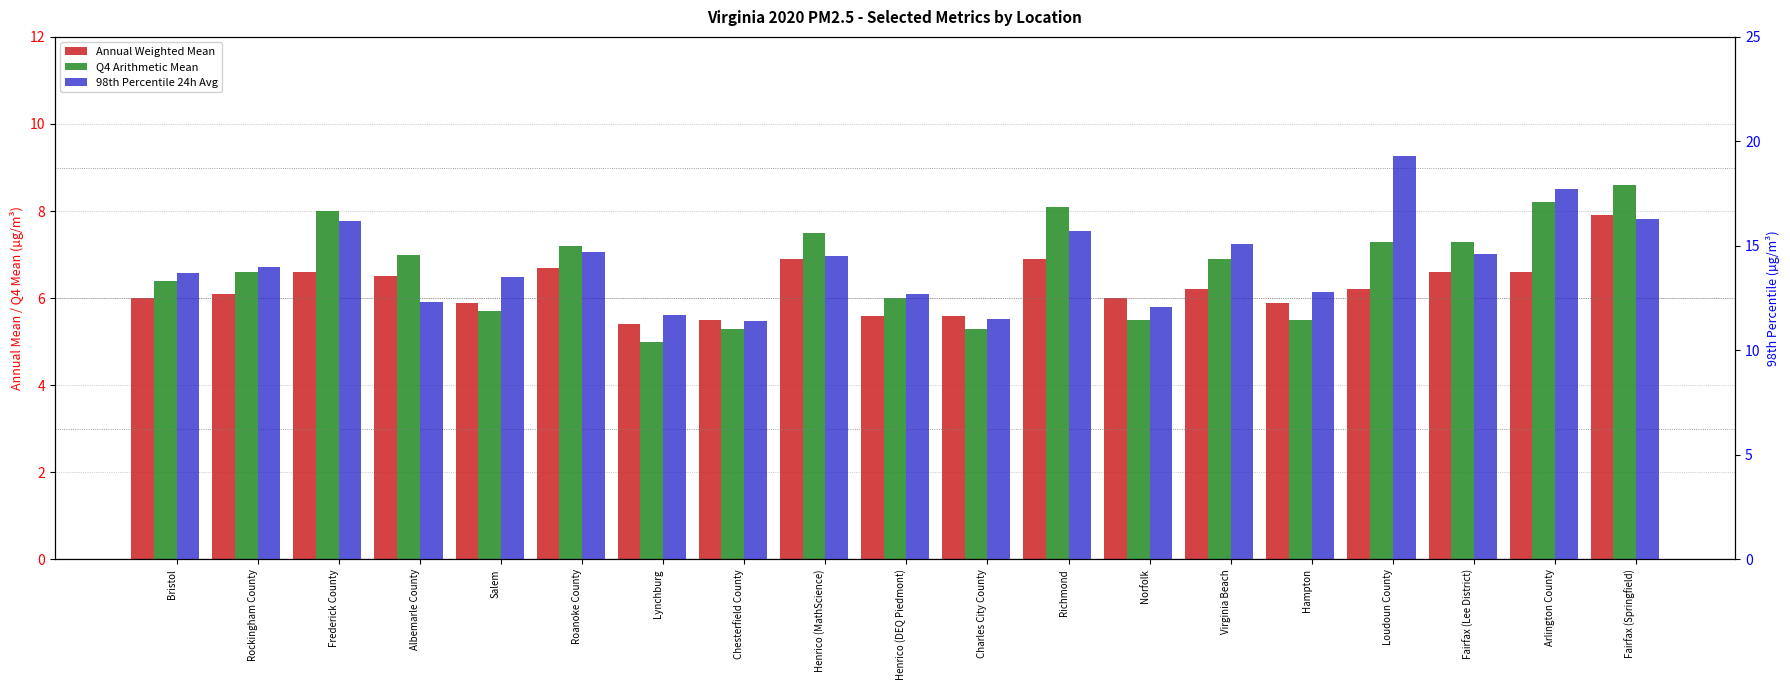

The Q4 Arithmetic Mean series shows 12.4 at Roanoke County. True or false?

False